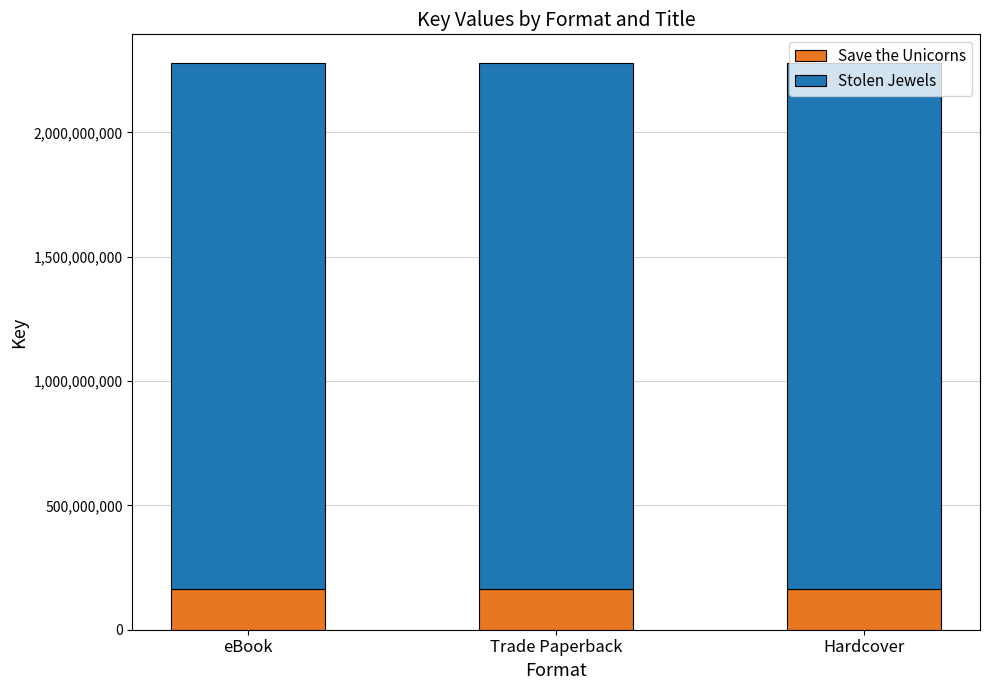

What is the highest value of the Save the Unicorns series?

162263227